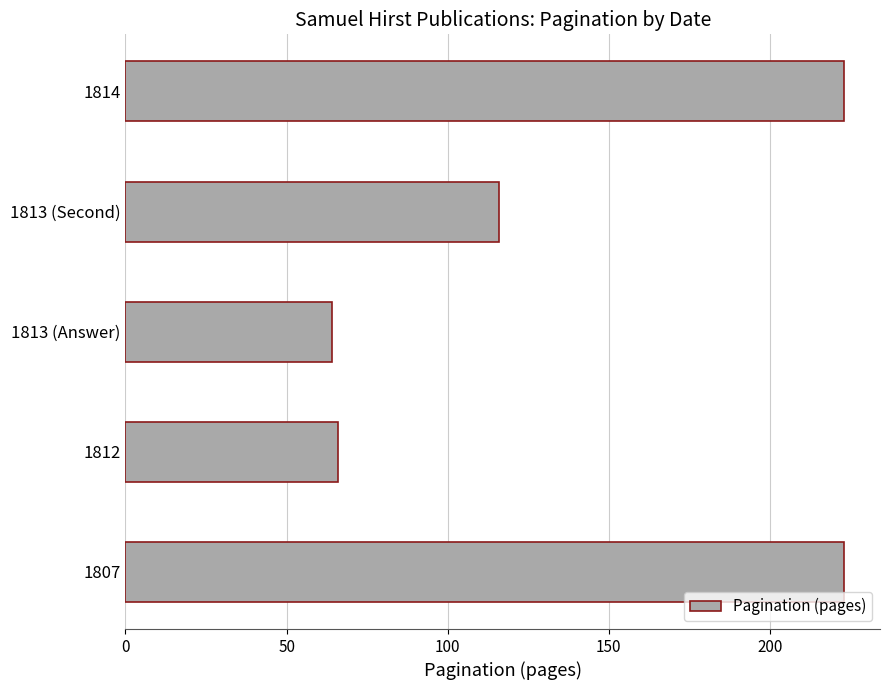

Reading bottom to top, transcribe all the data shown in this chart.

1807=223	1812=66	1813 (Answer)=64	1813 (Second)=116	1814=223